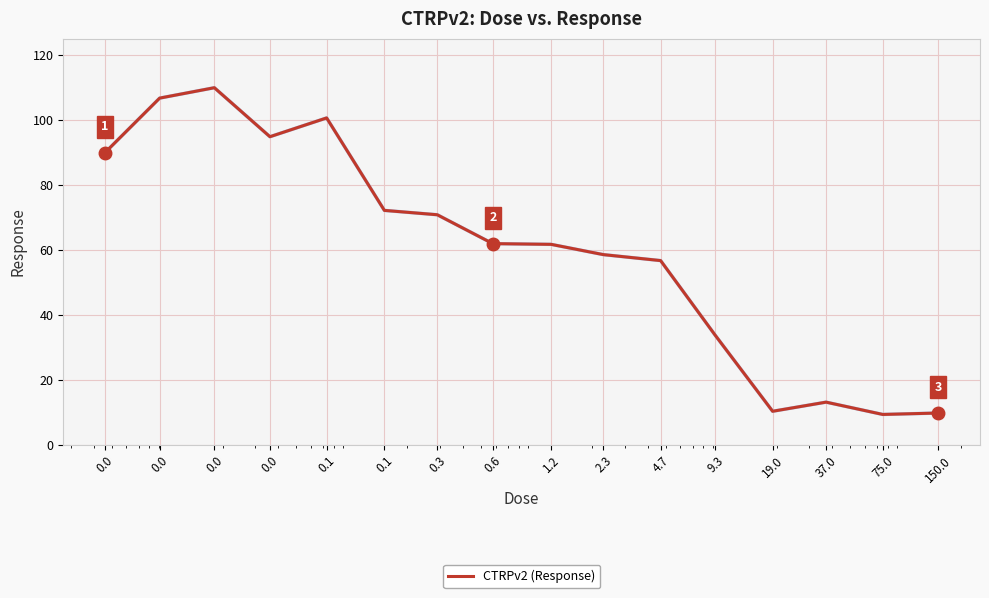

What is the difference between the maximum and minimum values?

100.6